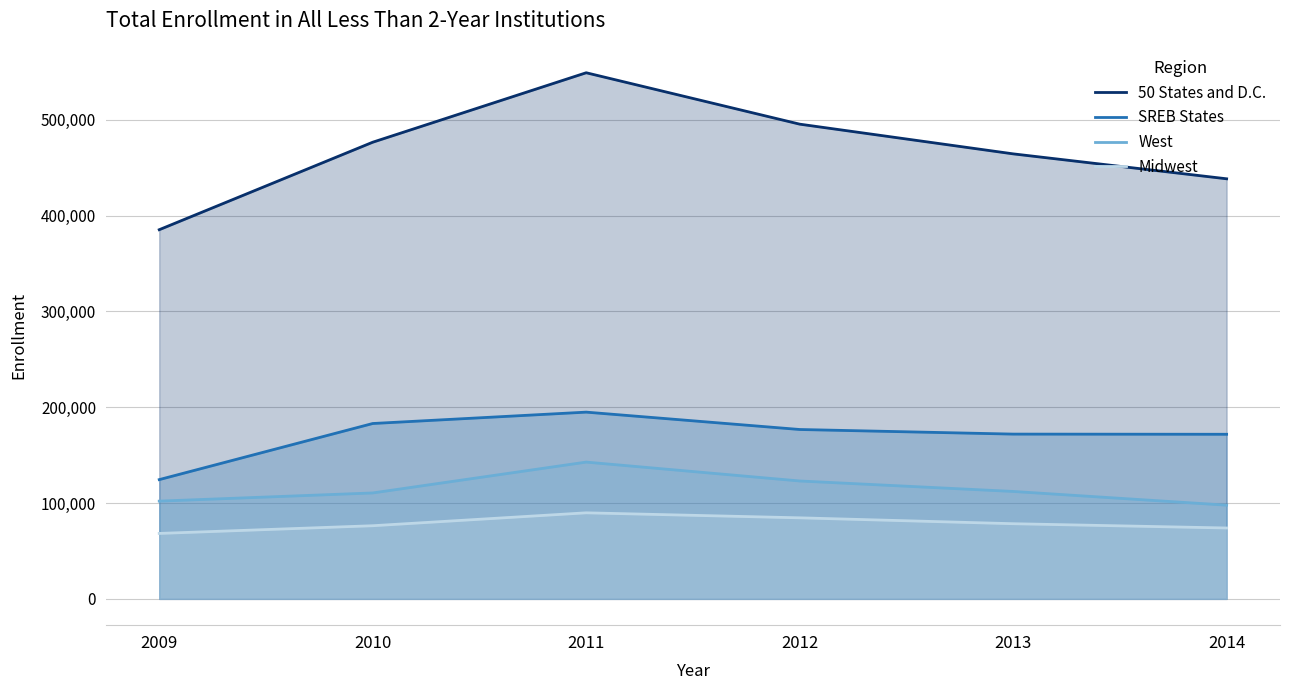

How many interior local peaks does the SREB States series have?

1